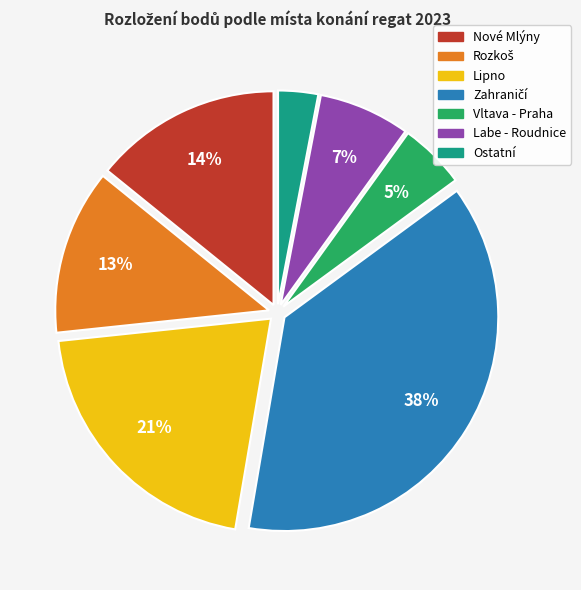

To the nearest percent, what is the difference between the largest and smallest slice percentages?

35%